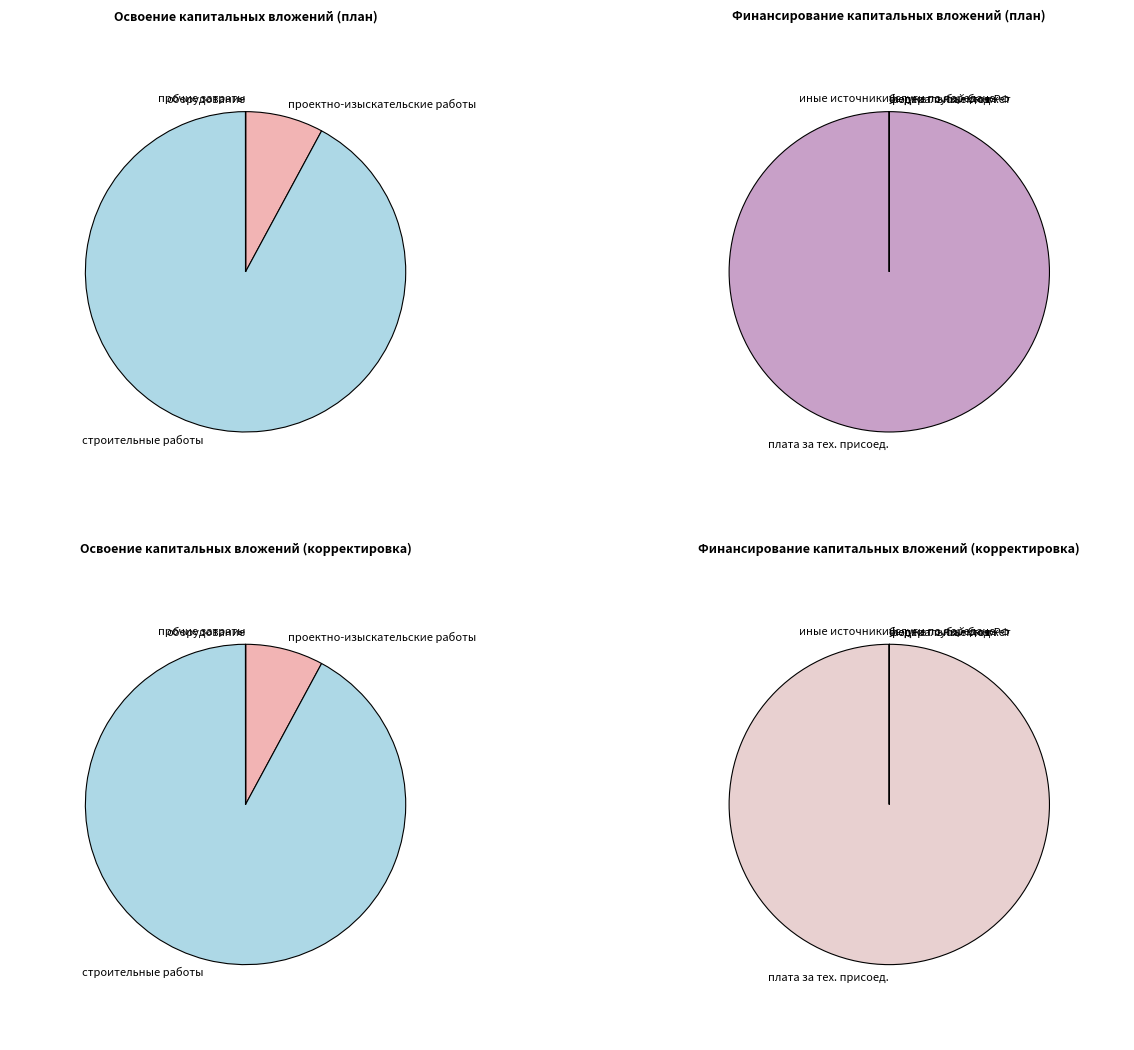

How many segments does this pie chart have?

5